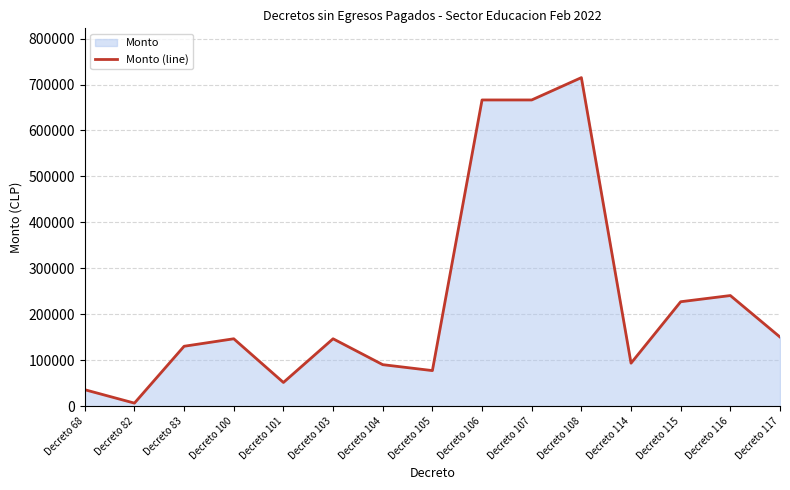

Rank the categories by value from highest to lowest.

Decreto 108, Decreto 106, Decreto 107, Decreto 116, Decreto 115, Decreto 117, Decreto 100, Decreto 103, Decreto 83, Decreto 114, Decreto 104, Decreto 105, Decreto 101, Decreto 68, Decreto 82